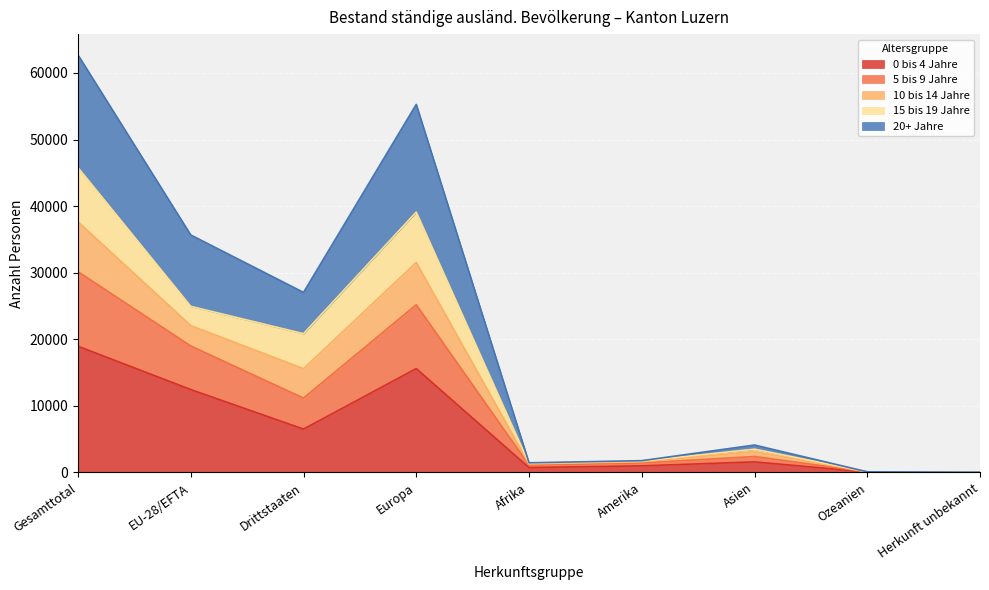

At which category is the sum across all series the highest?

Gesamttotal